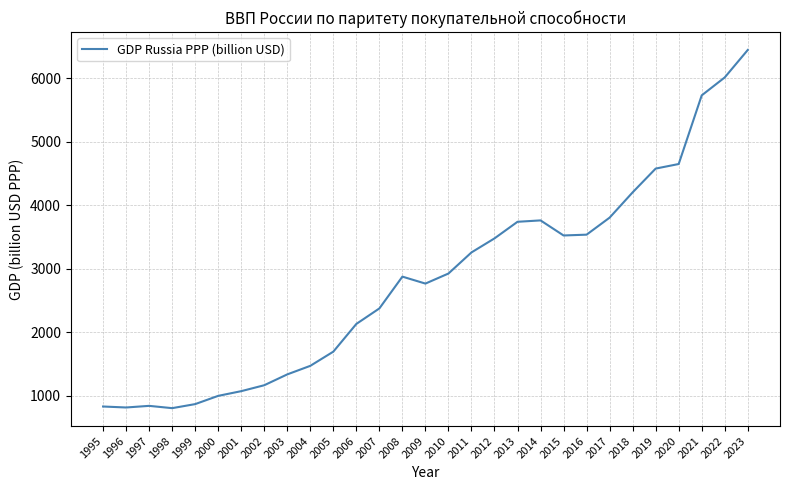

True or false: the data shows 4205.2 at 2018.

True